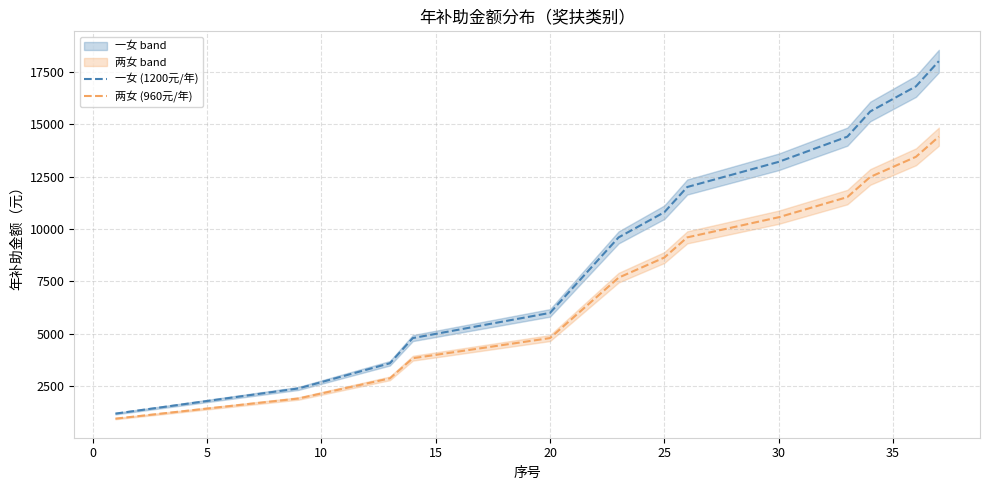

Does the chart display data point markers on the line(s)?

No